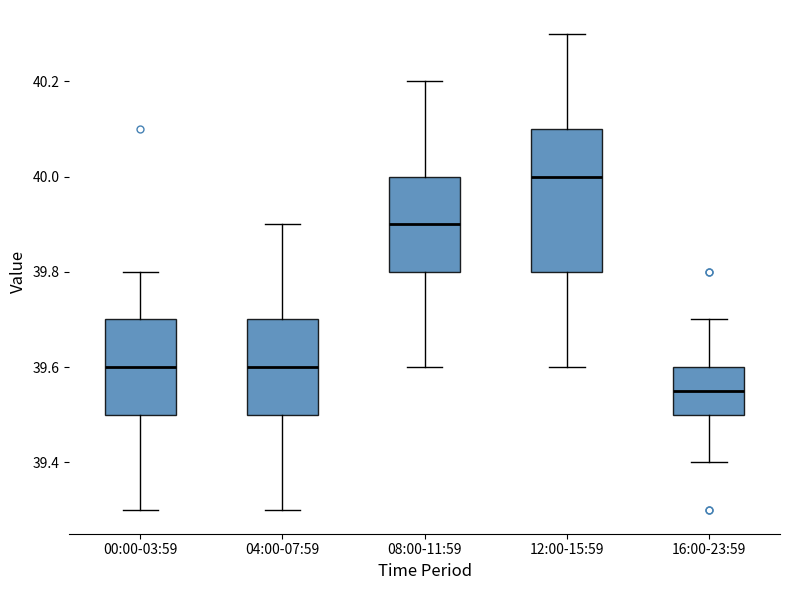

Which box's median line is the lowest?

16:00-23:59